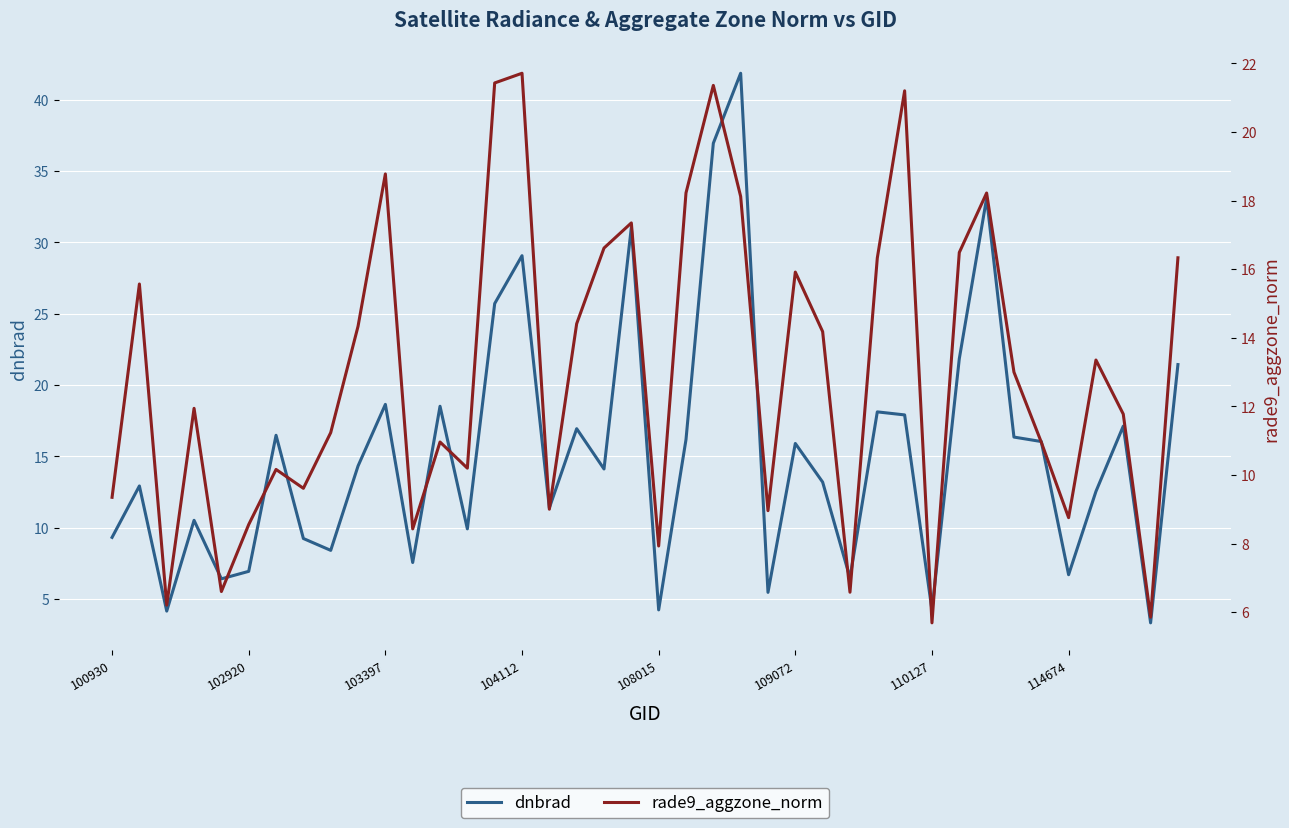

What is the difference between the maximum and minimum values in the dnbrad series?

38.5